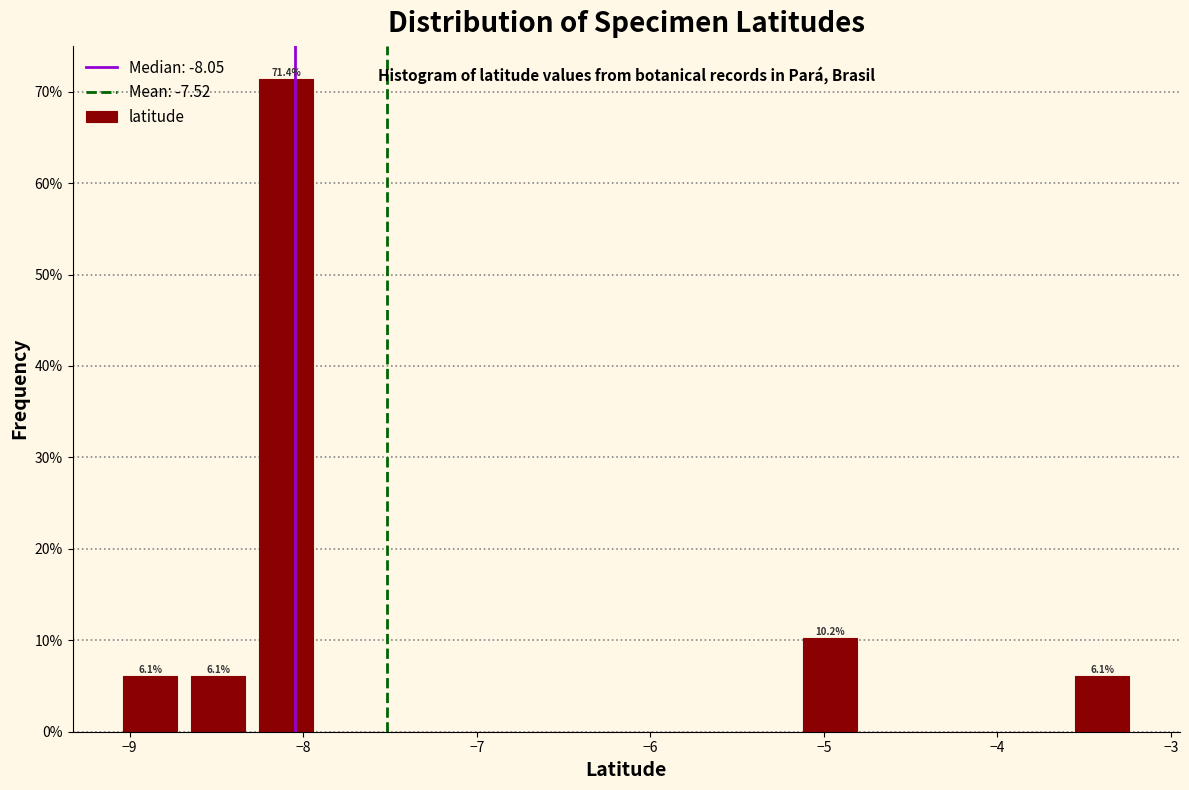

Read against the x-axis, roughly where is the centre of the tallest bar?

-8.1